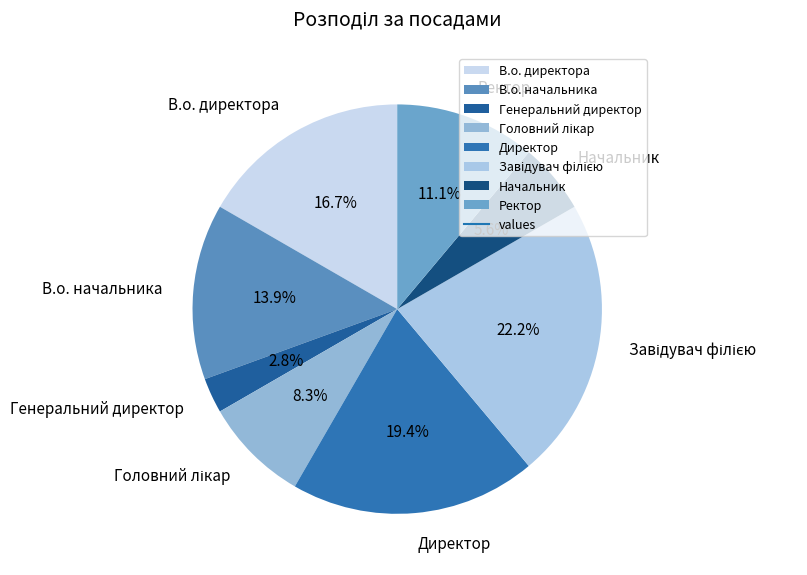

Is В.о. директора the majority of the pie?

No